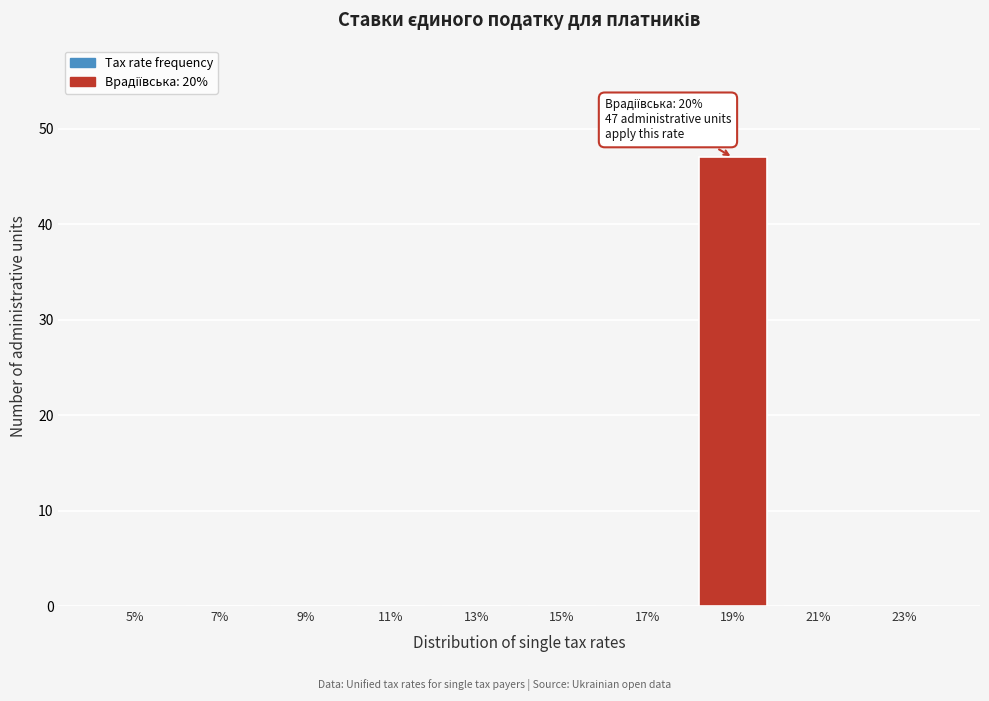

Reading right to left, list all the values displayed in this chart.

23%=0	21%=0	19%=47	17%=0	15%=0	13%=0	11%=0	9%=0	7%=0	5%=0